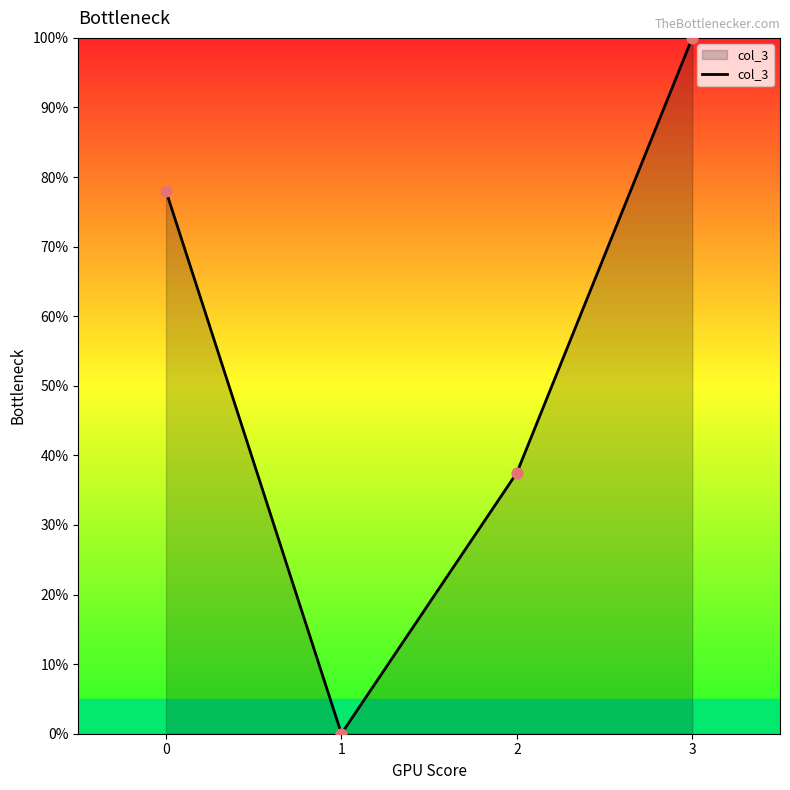

What is the change in value from 1 to 2?

+37.5